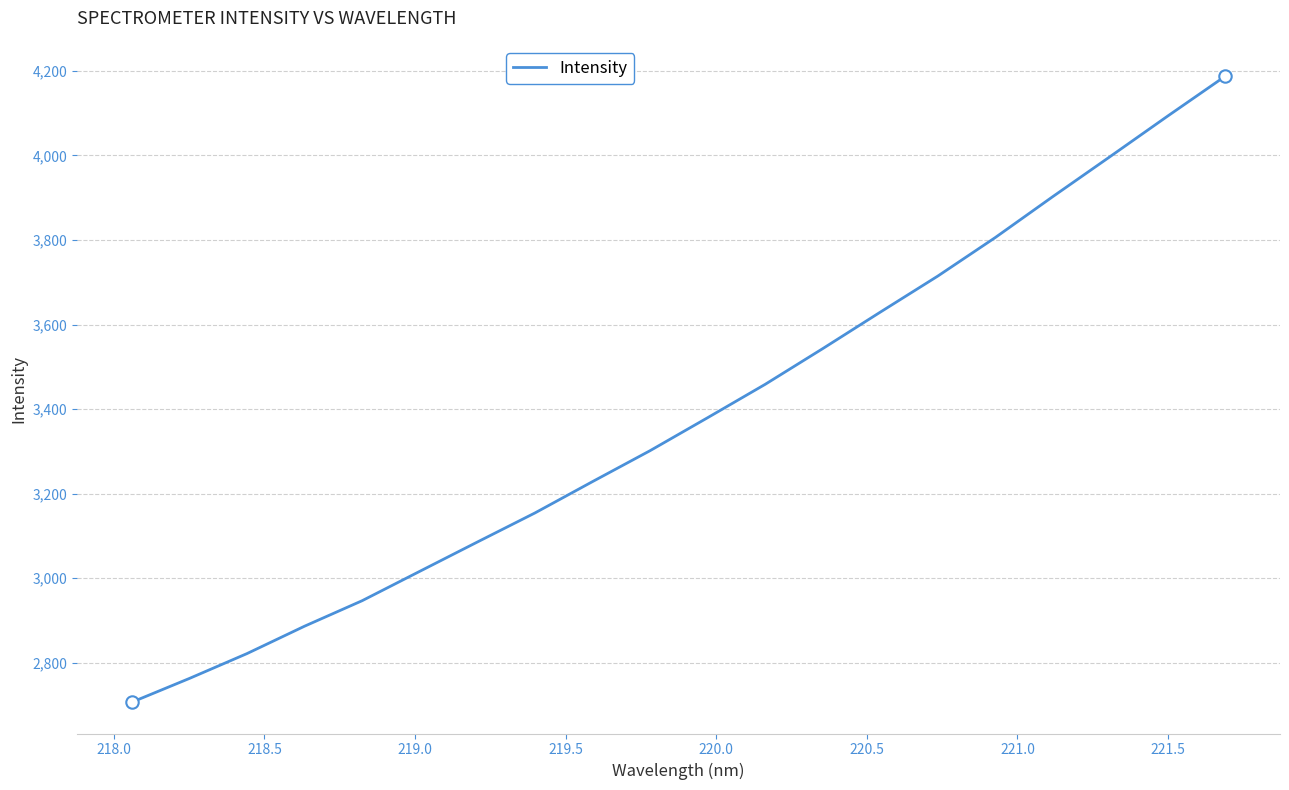

What is the minimum value shown in the chart?

2706.4